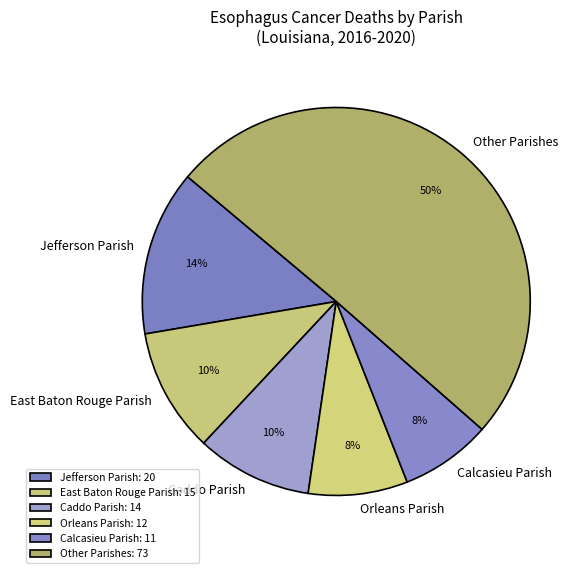

To the nearest percent, what is the combined percentage of Caddo Parish and Other Parishes?

60%